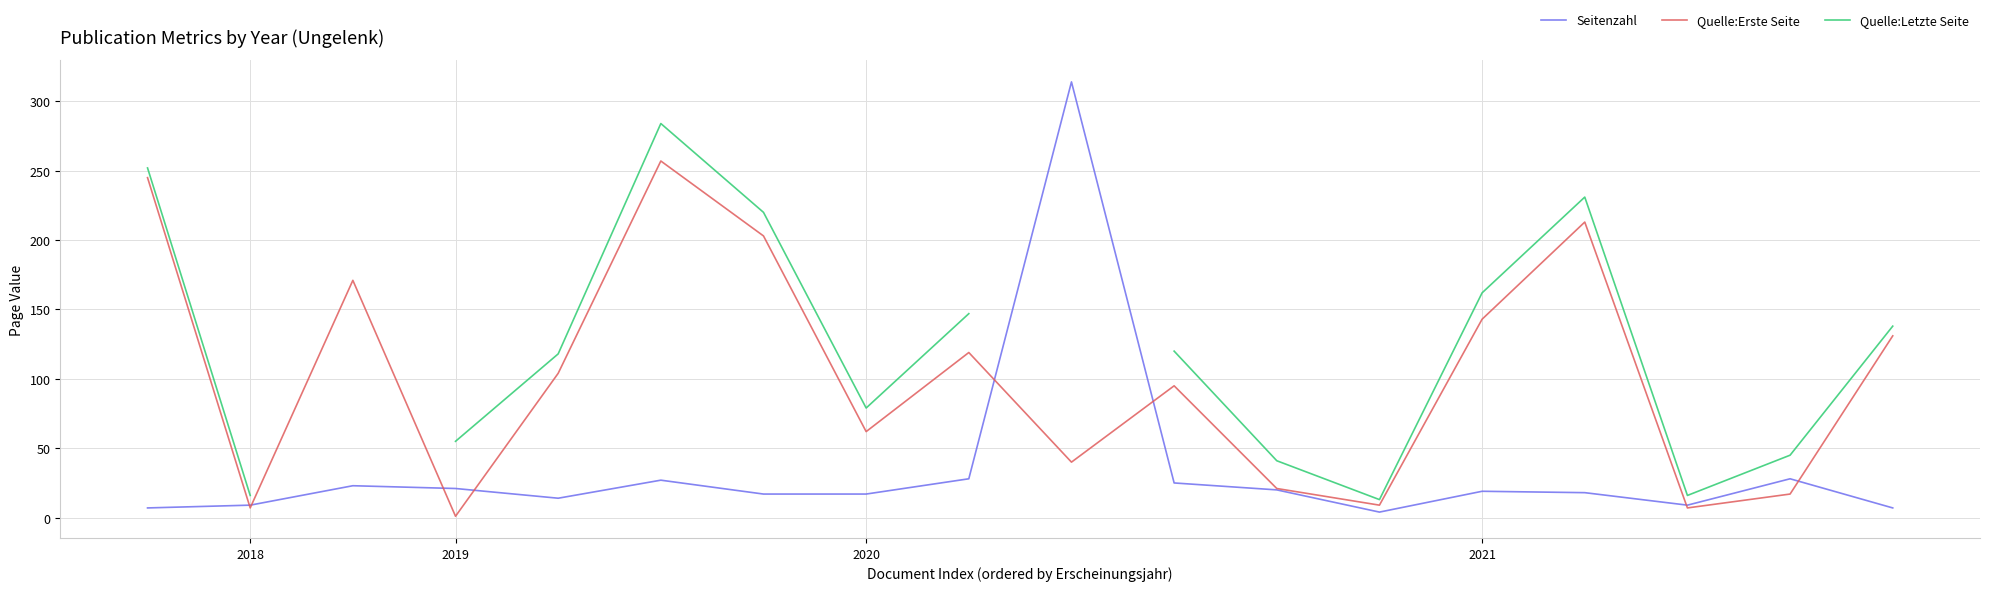

At which label does Quelle:Letzte Seite reach its peak?

5